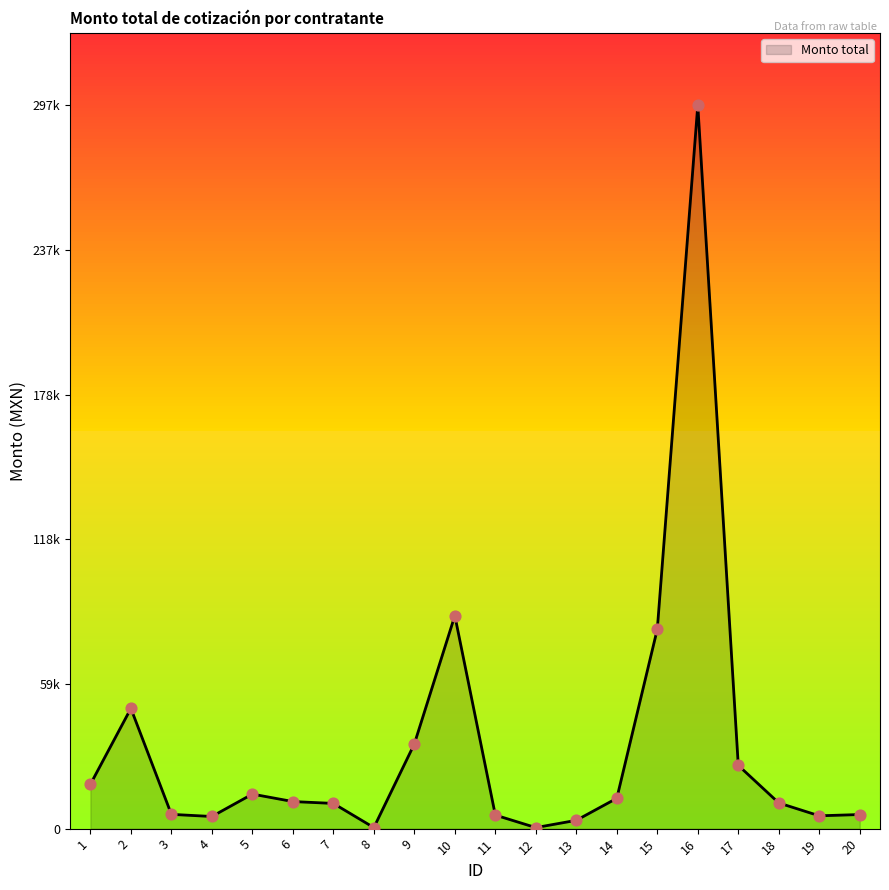

What is the change in value from 19 to 20?

+517.0